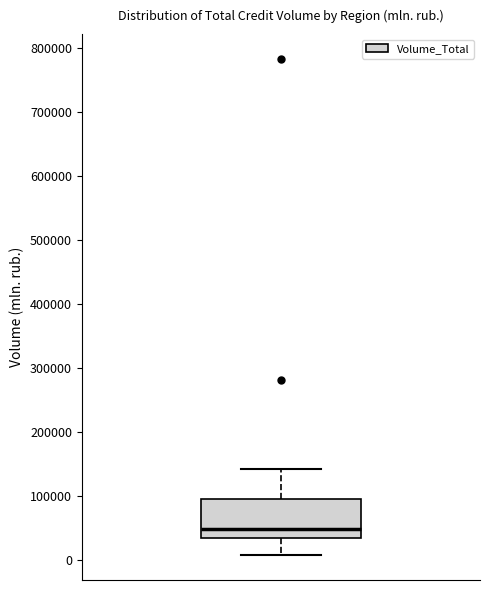

Where is the upper edge of the box on the y-axis? The values are not printed on the chart, so give them approximately, as read against the axis.

90000